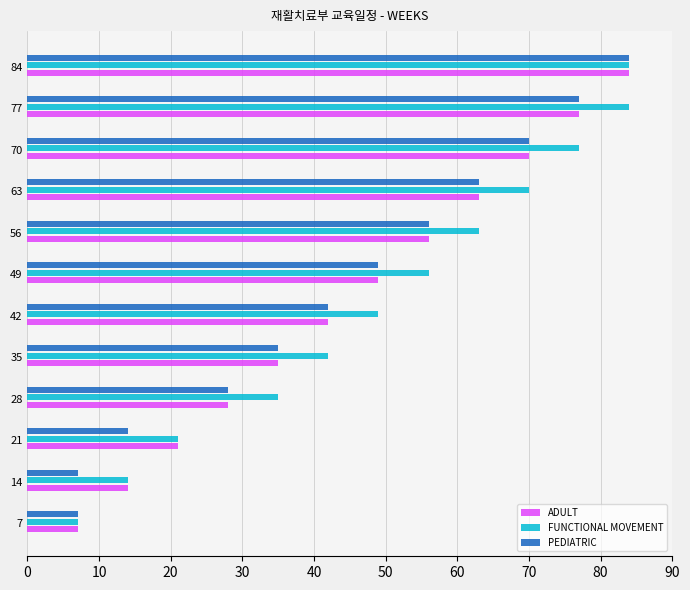

What is the average value of the FUNCTIONAL MOVEMENT series?

50